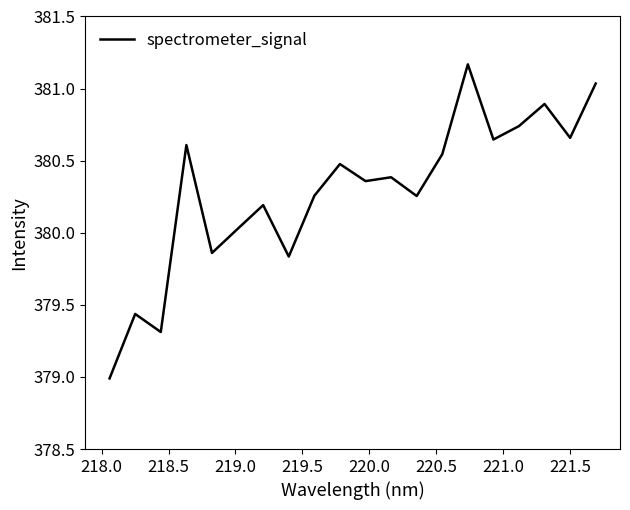

What is the smallest value displayed?

379.0